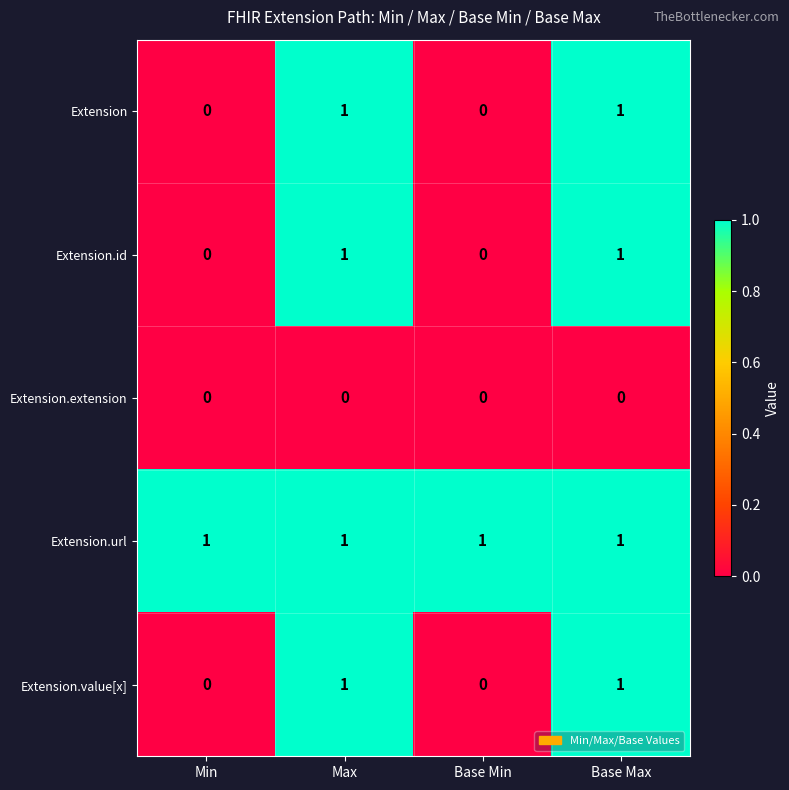

How many Extension values are between 0 and 1?

4